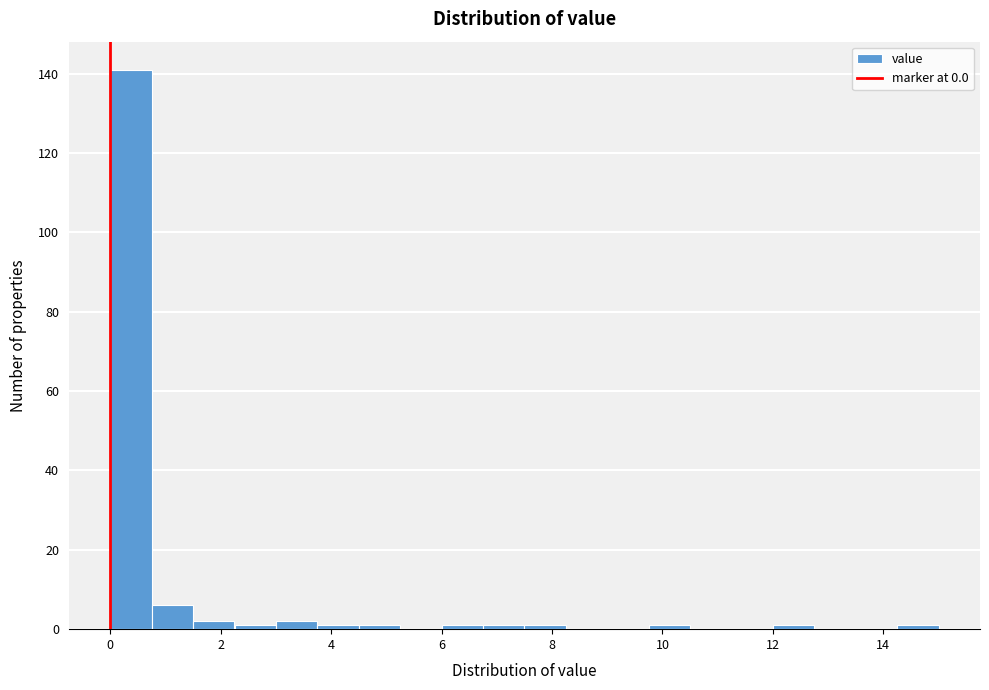

Read against the x-axis, roughly where is the centre of the tallest bar?

0.4